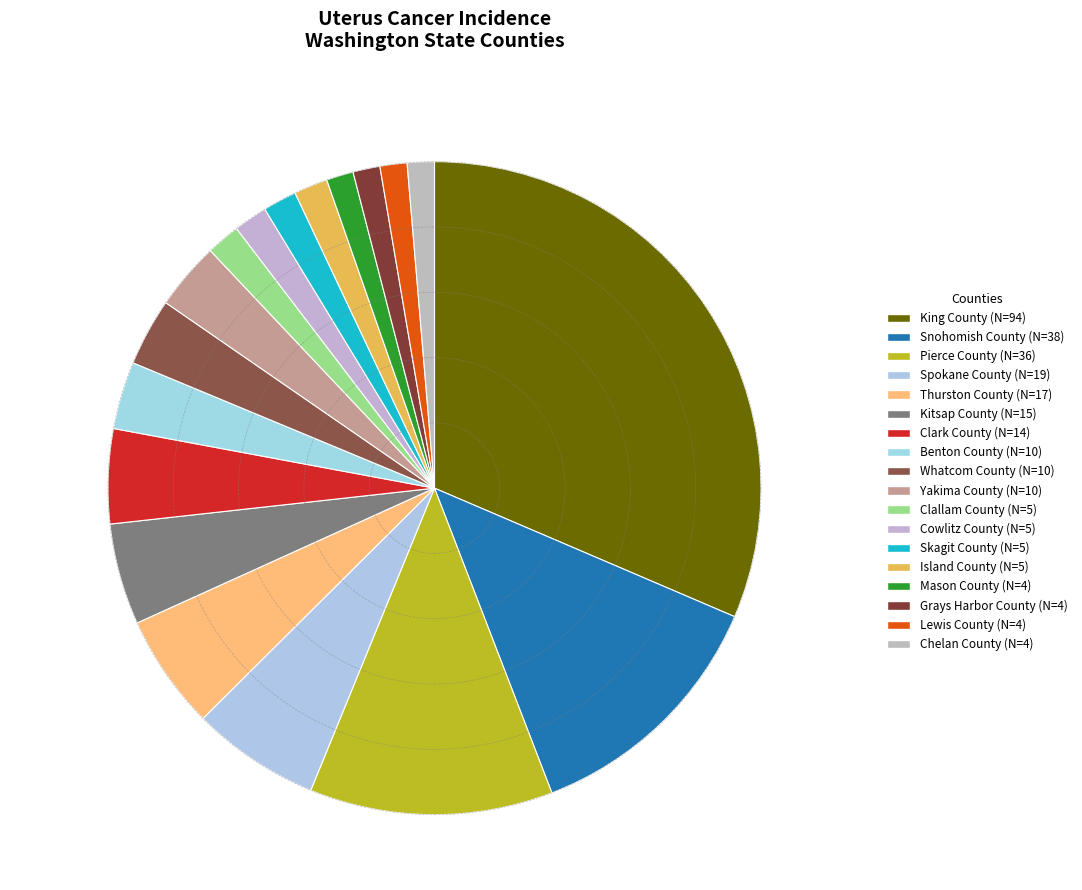

Does any single category account for the majority?

No